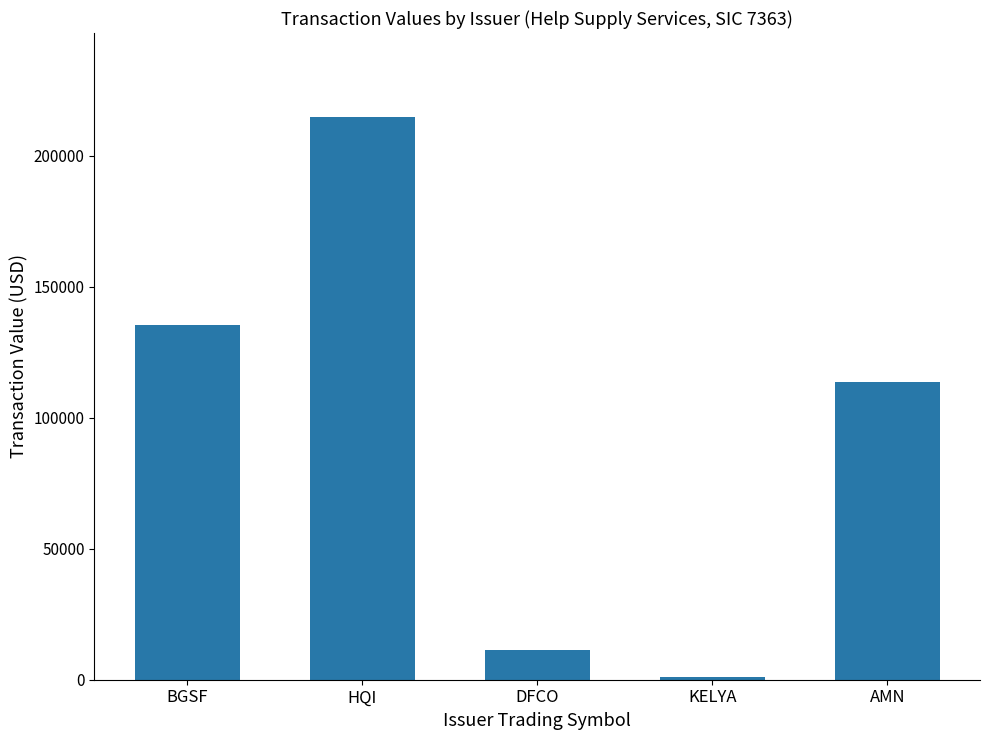

What is the sum of all values?

476120